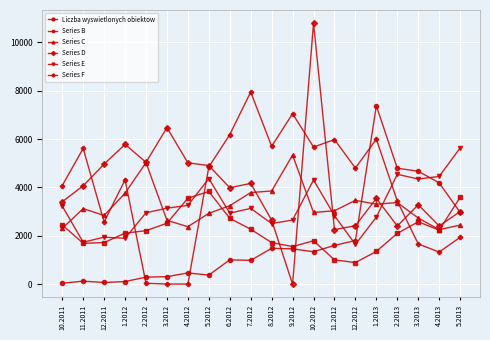

How many times do Series E and Series F cross each other?

3